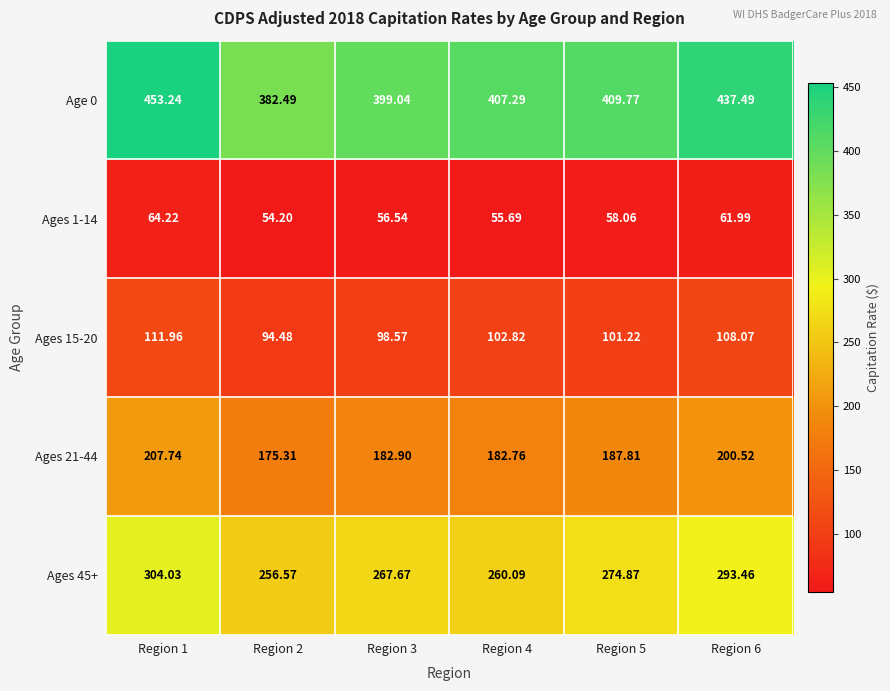

Which series has the largest range (max minus min)?

Age 0